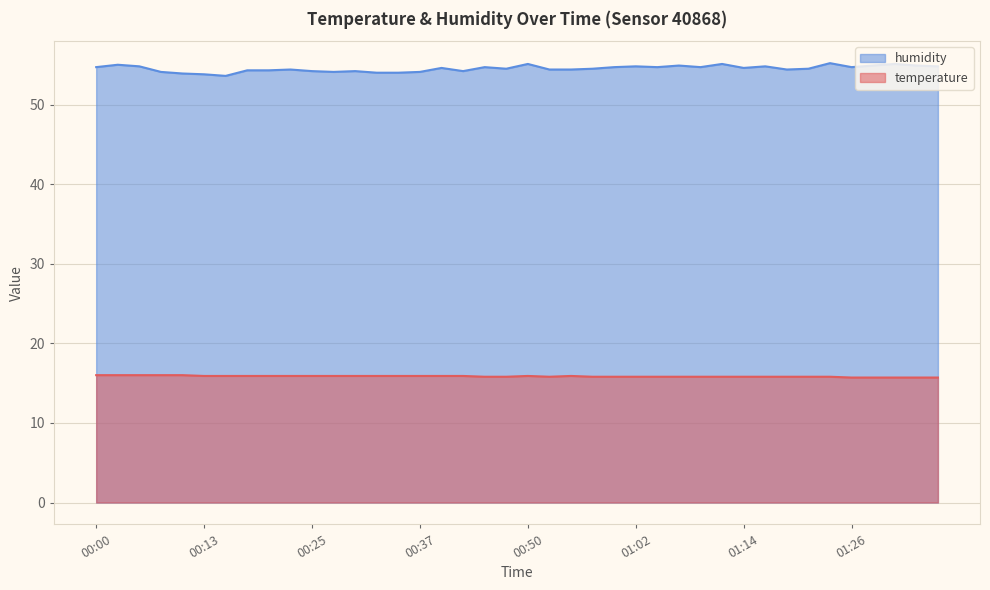

Which has a higher value, 01:02 or 00:30?

00:30